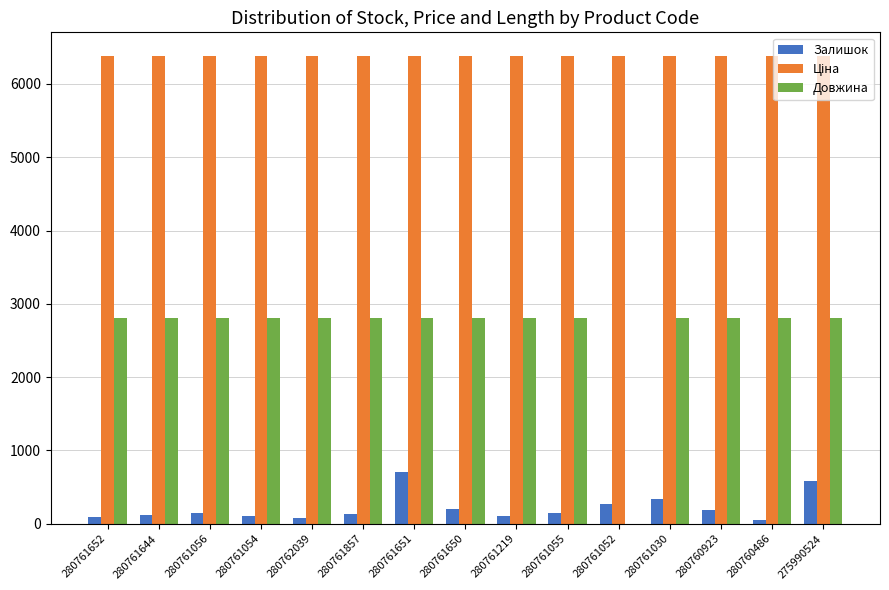

What is the sum of the Довжина values at 275990524 and 280760923?

5600.0